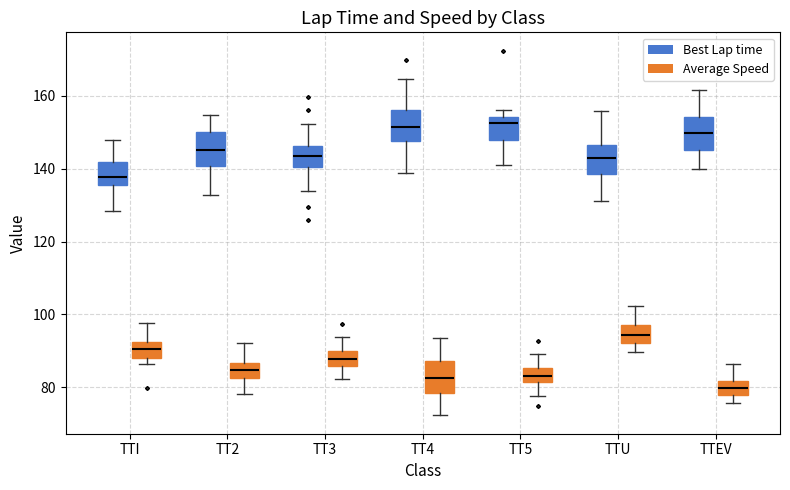

Reading left to right, read every box against the y-axis: the position of its median line, the range the box covers, and the ends of its whiskers. The values are not printed on the chart, so give them approximately, as read against the axis.

TTI (Best Lap time): median 138, box 136 to 142, whiskers 128 to 148
TTI (Average Speed): median 90, box 88 to 92, whiskers 86 to 98
TT2 (Best Lap time): median 146, box 140 to 150, whiskers 132 to 154
TT2 (Average Speed): median 84, box 82 to 86, whiskers 78 to 92
TT3 (Best Lap time): median 144, box 140 to 146, whiskers 134 to 152
TT3 (Average Speed): median 88, box 86 to 90, whiskers 82 to 94
TT4 (Best Lap time): median 152, box 148 to 156, whiskers 138 to 164
TT4 (Average Speed): median 82, box 78 to 88, whiskers 72 to 94
TT5 (Best Lap time): median 152, box 148 to 154, whiskers 142 to 156
TT5 (Average Speed): median 84, box 82 to 86, whiskers 78 to 90
TTU (Best Lap time): median 142, box 138 to 146, whiskers 132 to 156
TTU (Average Speed): median 94, box 92 to 98, whiskers 90 to 102
TTEV (Best Lap time): median 150, box 146 to 154, whiskers 140 to 162
TTEV (Average Speed): median 80, box 78 to 82, whiskers 76 to 86